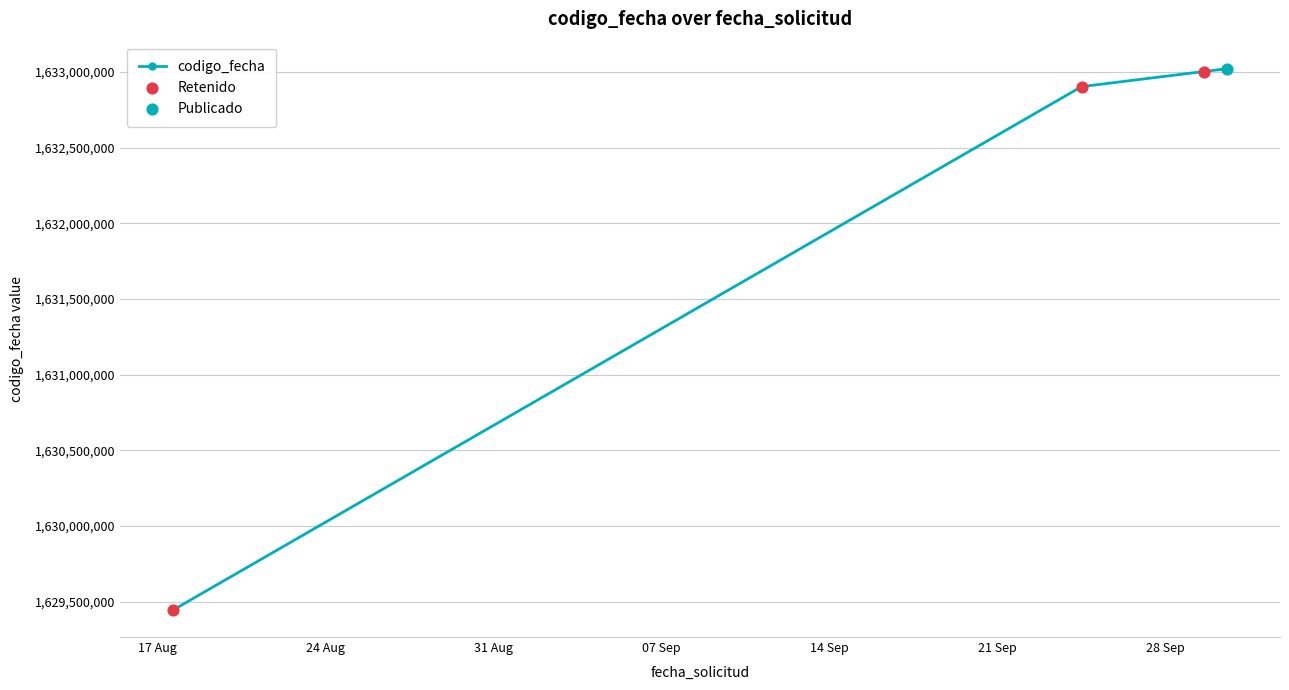

What is the value of the 4th point from the left?

1633022128